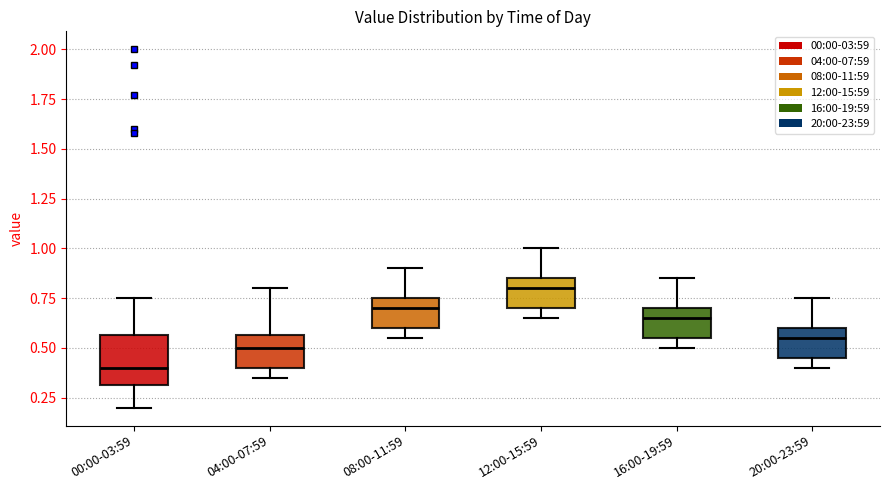

Comparing the boxes themselves (not the whiskers), which one is the tallest?

00:00-03:59